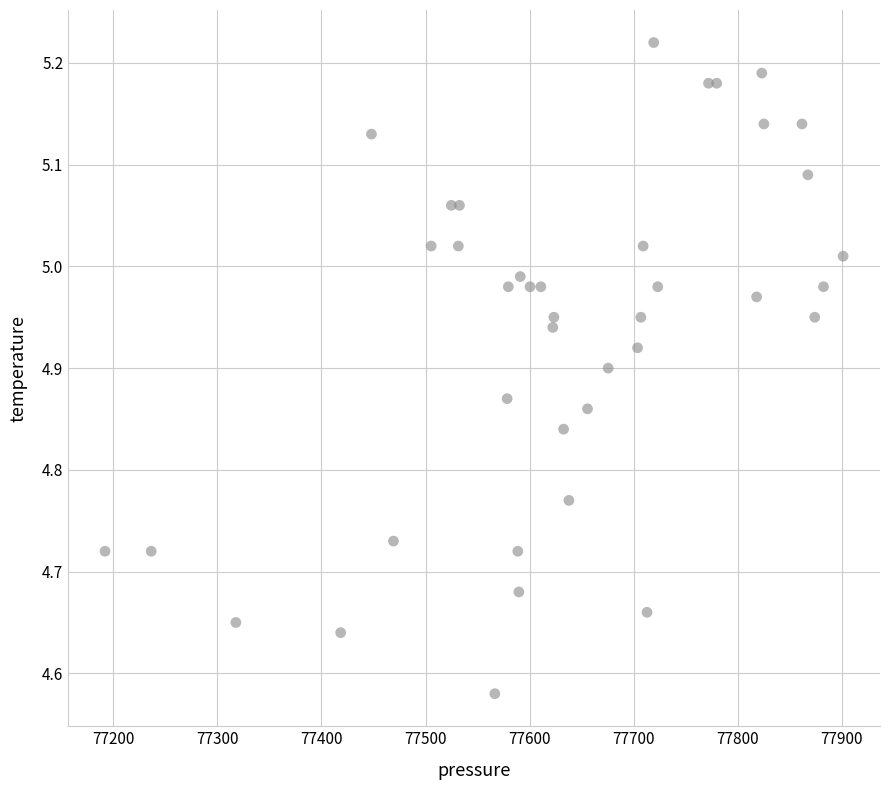

What is the range of Y values (max minus min)?

0.6